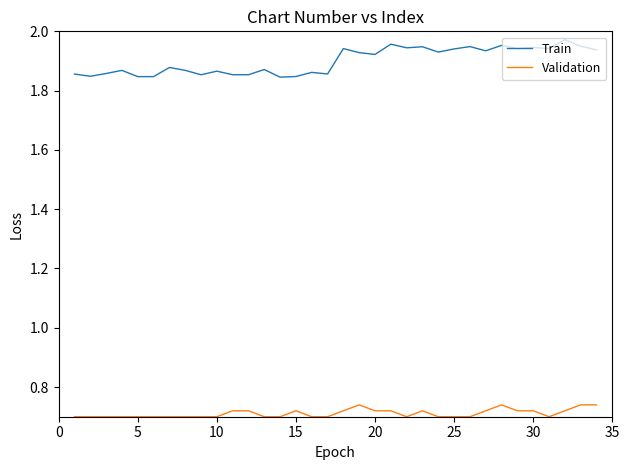

Which series has the largest total across all categories?

Train